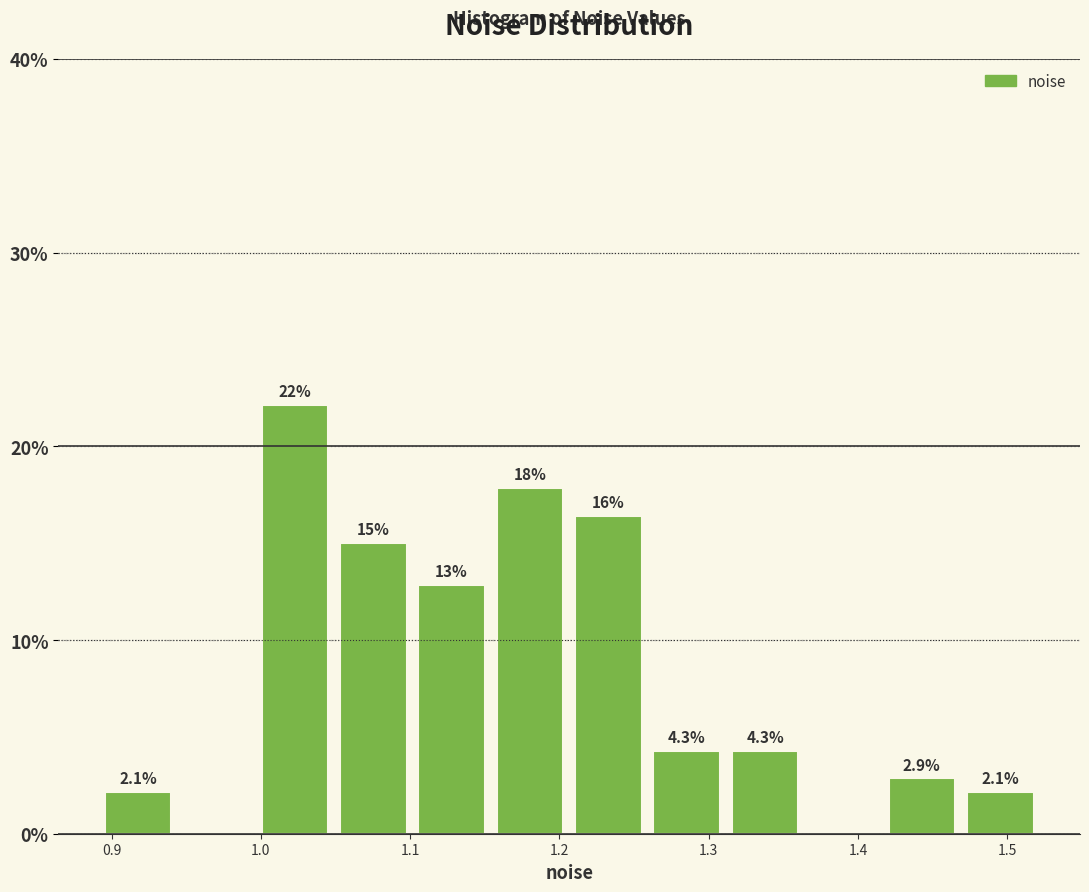

Which range on the x-axis has the tallest bar?

1.00 to 1.05